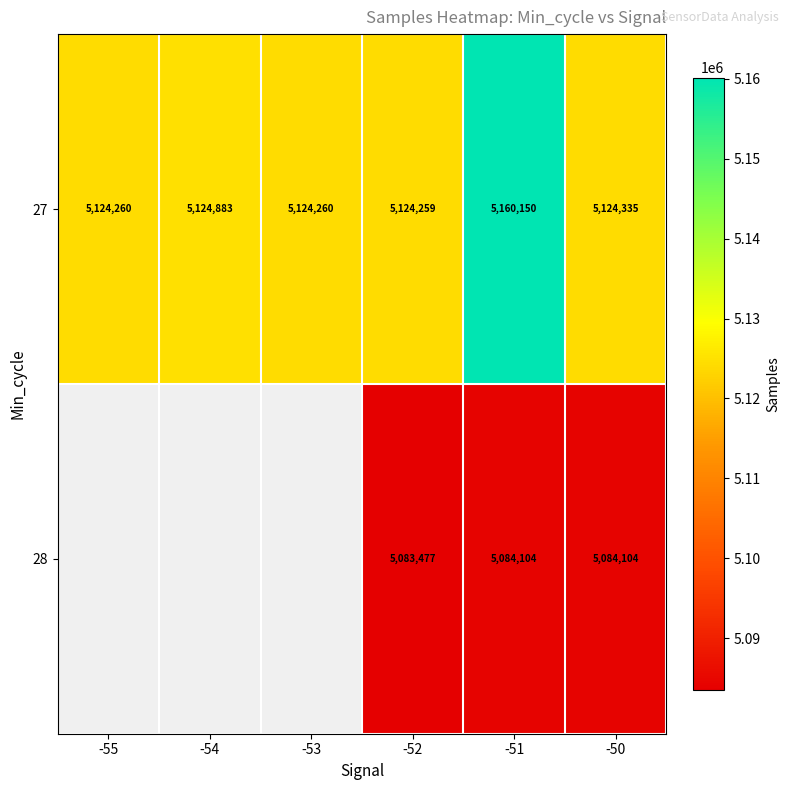

Is the value of 27 at -54 greater than the value of 28 at -52?

Yes